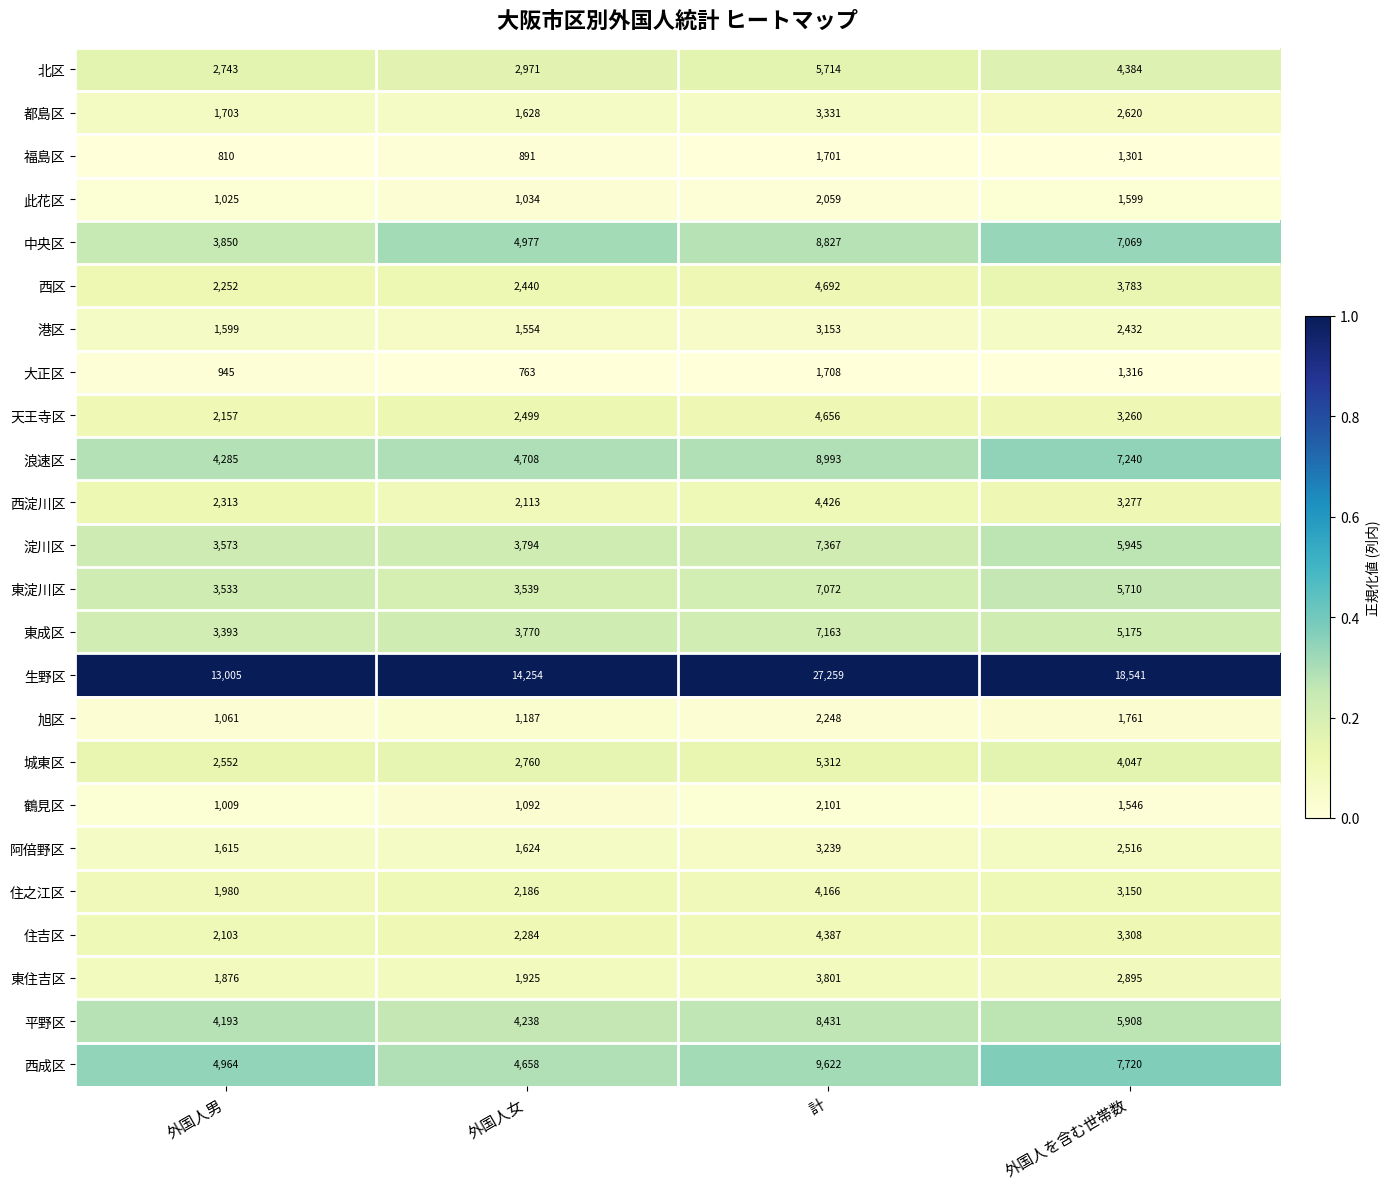

Rank the categories by 此花区 value from highest to lowest.

計, 外国人を含む世帯数, 外国人女, 外国人男